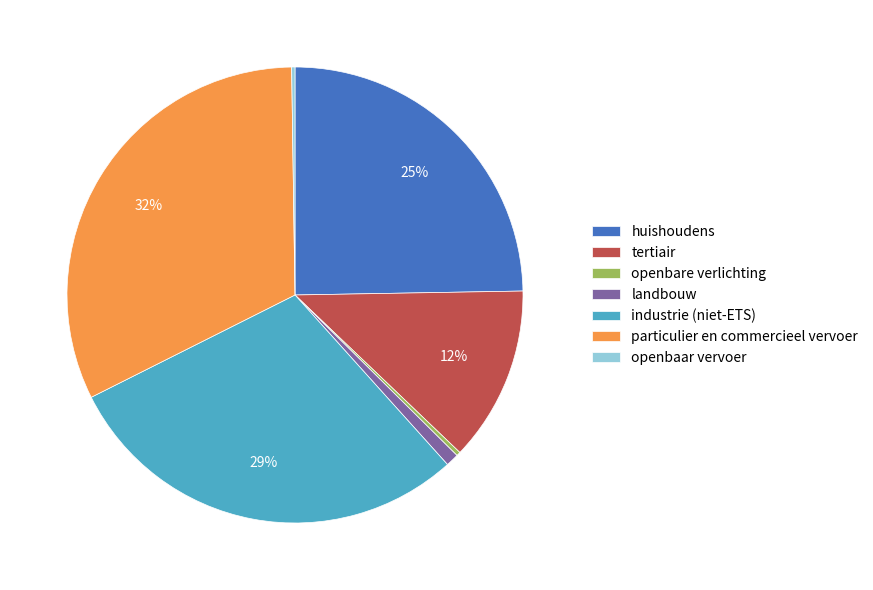

What is the largest slice in the pie chart?

particulier en commercieel vervoer